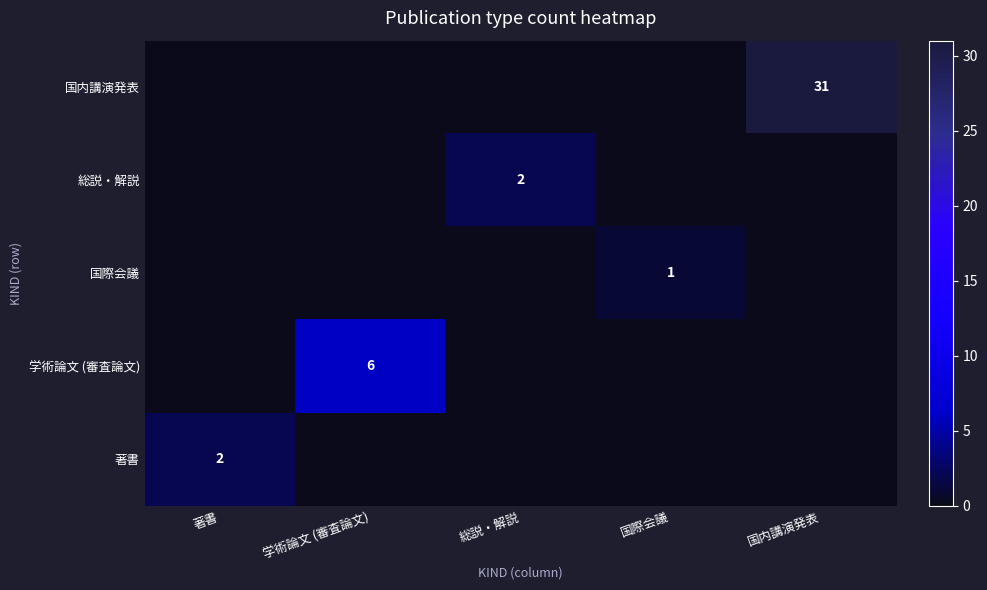

The 著書 series shows 2 at 著書. True or false?

True